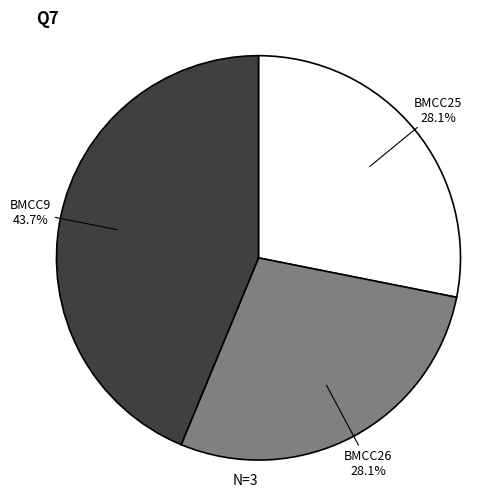

What percentage do BMCC25 and BMCC26 together represent?

56.3%